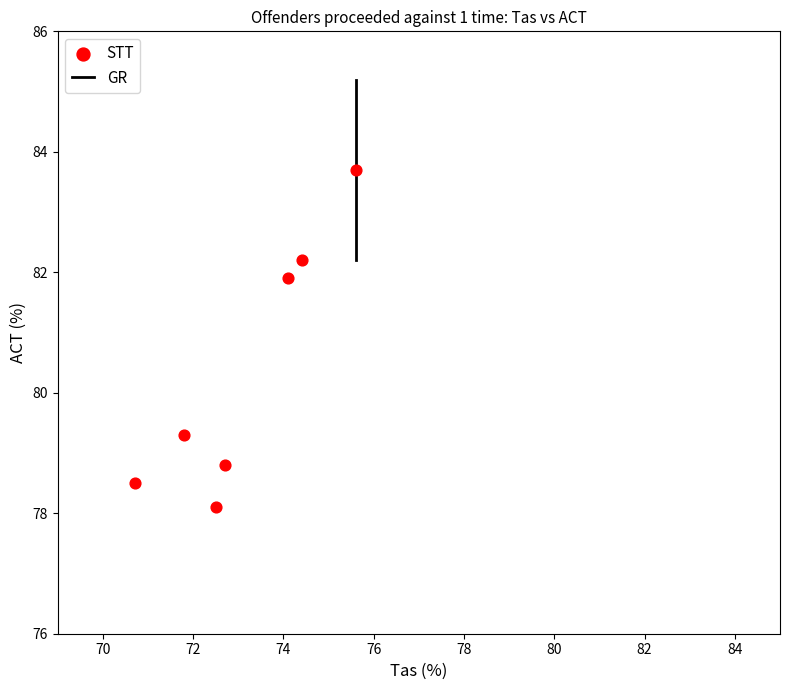

What is the range of X values (max minus min)?

4.9